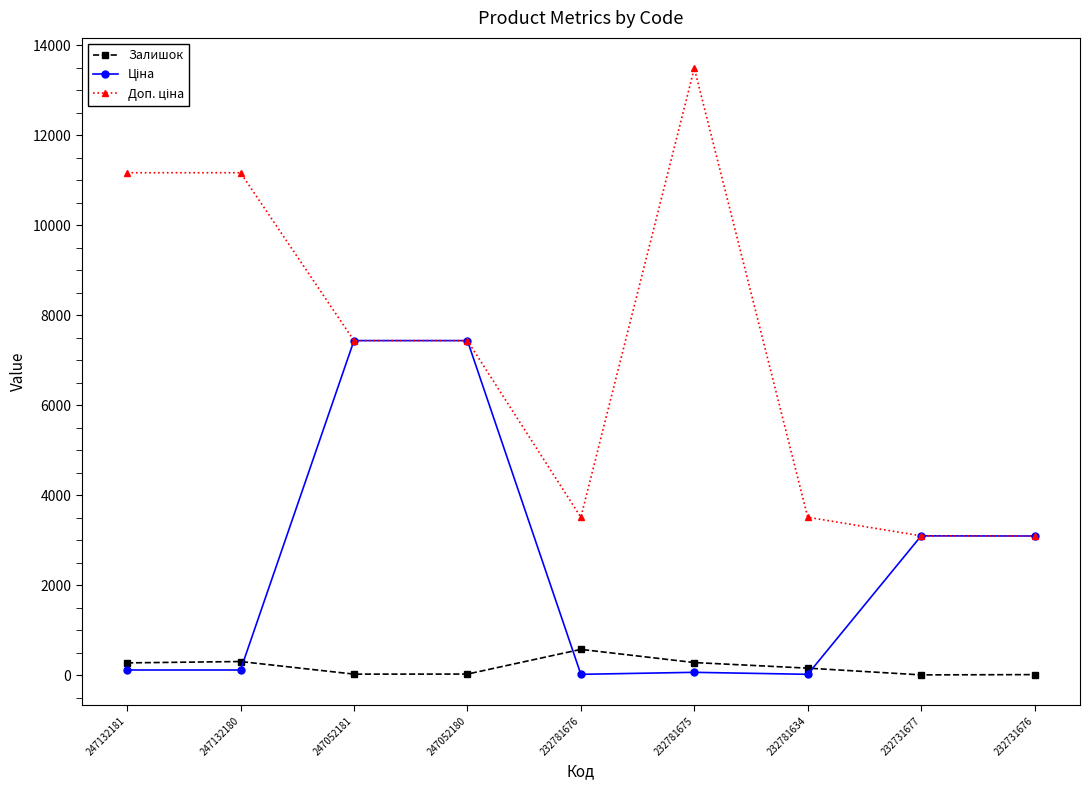

Is it true that Залишок equals 20.0 at 247052181?

True